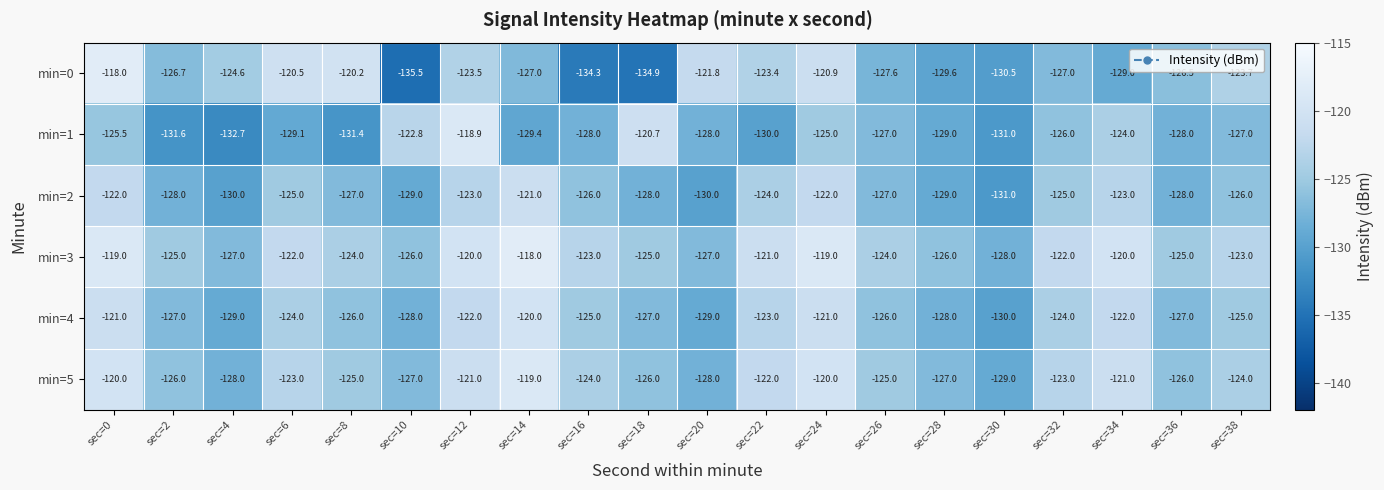

Which series has the largest total across all categories?

min=3